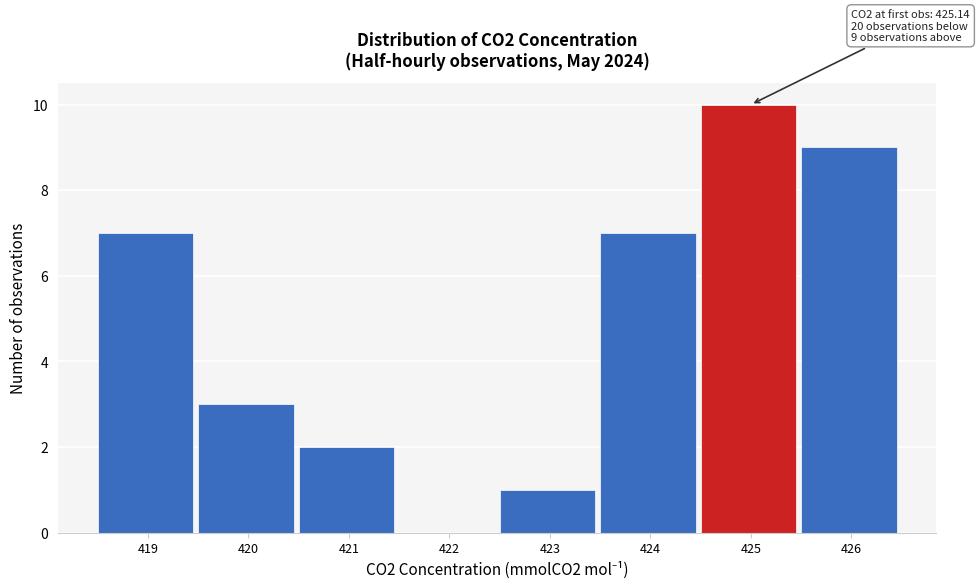

Reading left to right, transcribe all the data shown in this chart.

419=7	420=3	421=2	422=0	423=1	424=7	425=10	426=9